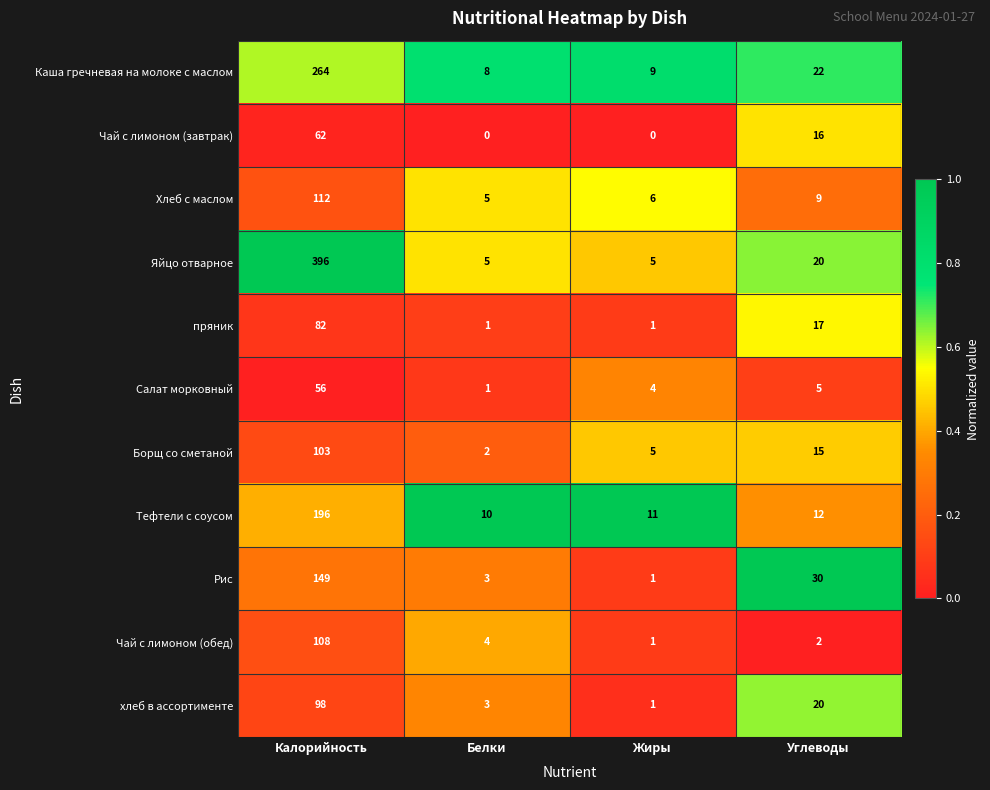

What is the greatest value displayed?

396